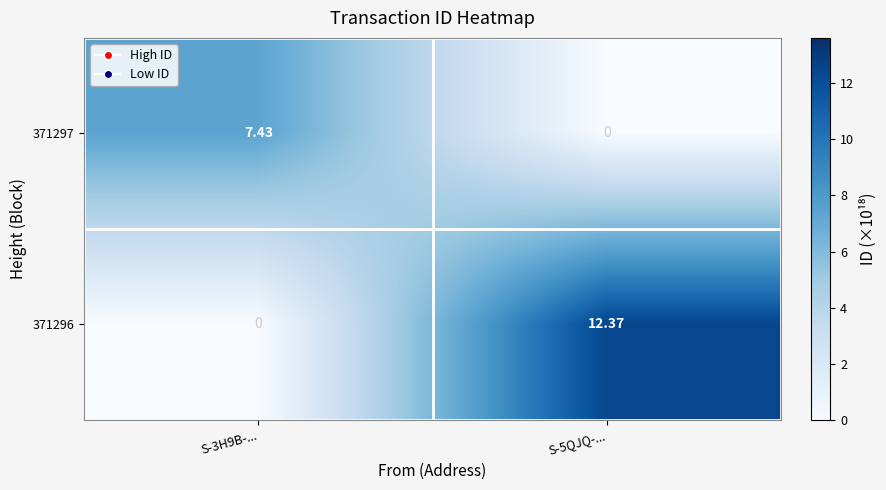

How many series are shown in this chart?

2